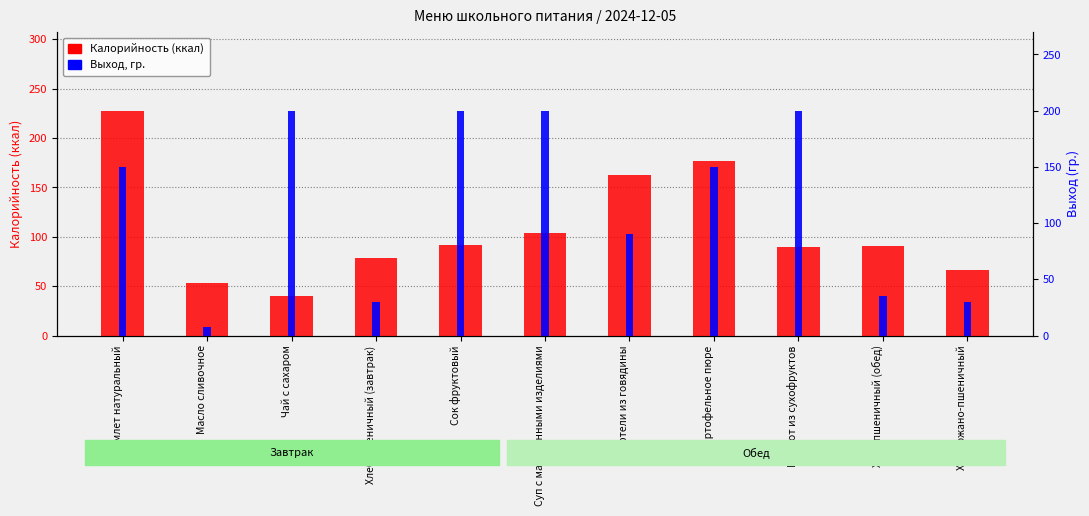

Is the value of Калорийность (ккал) at Картофельное пюре greater than the value of Выход, гр. at Хлеб ржано-пшеничный?

Yes